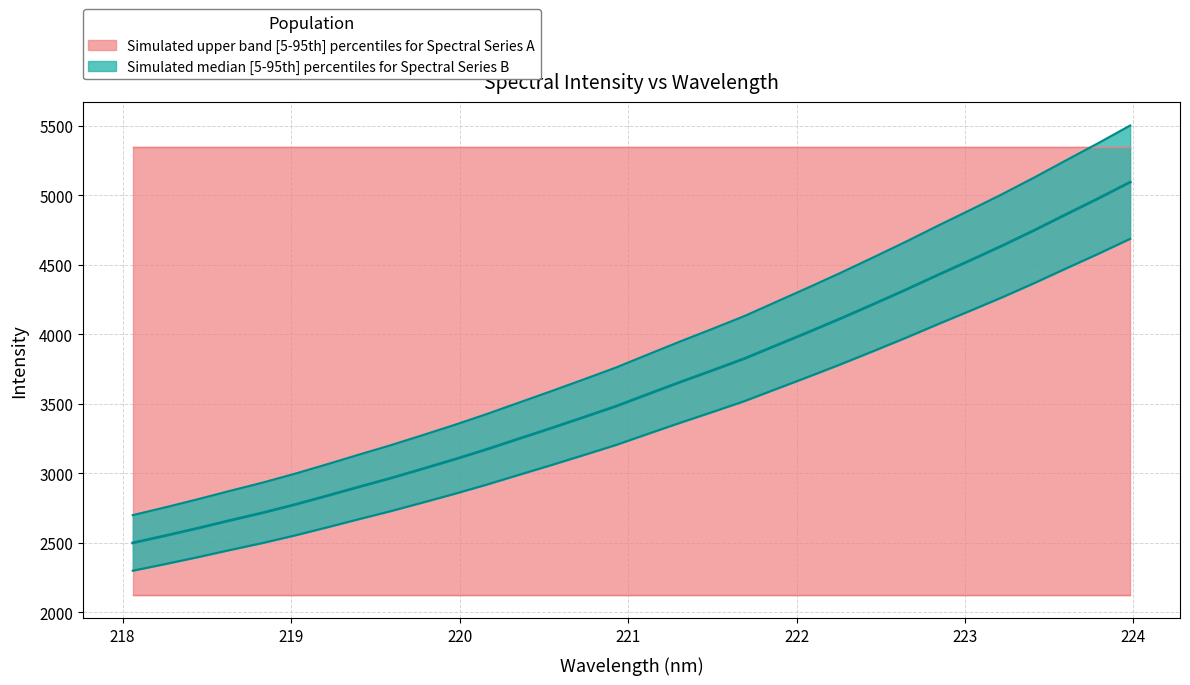

Reading right to left, extract all data points from this chart.

4688.0	4579.1	4474.0	4367.6	4265.3	4167.8	4071.8	3973.6	3878.8	3785.6	3695.8	3608.0	3519.7	3440.9	3363.7	3284.2	3203.7	3131.2	3059.6	2989.8	2919.6	2853.2	2789.8	2727.5	2669.0	2609.5	2551.3	2497.3	2447.4	2396.0	2346.9	2299.7